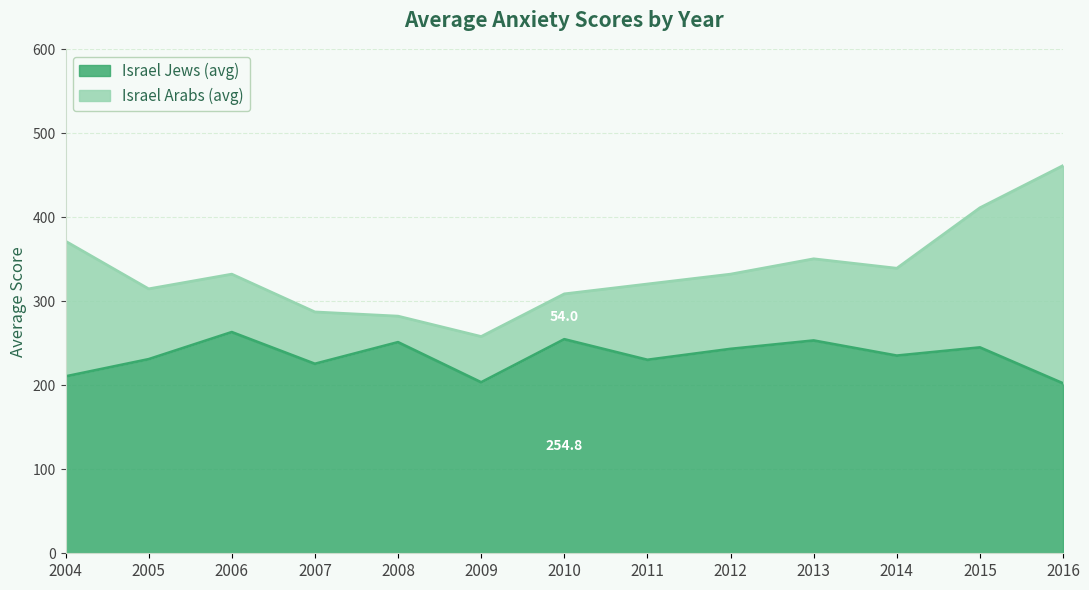

Reading left to right, what are all the values shown in this chart?

2004=210.5	2005=231.0	2006=263.2	2007=225.5	2008=251.2	2009=203.5	2010=254.8	2011=230.2	2012=243.2	2013=253.2	2014=235.2	2015=245.0	2016=202.2